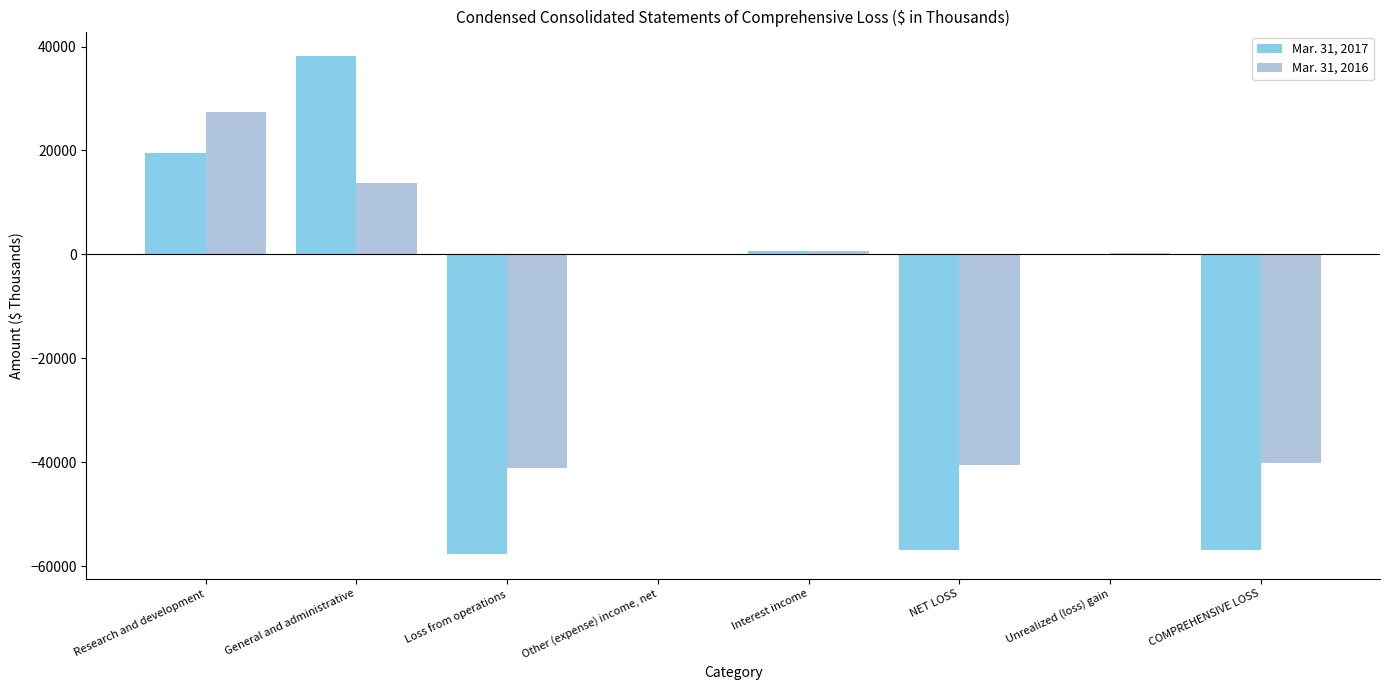

How many categories are shown in the chart?

8